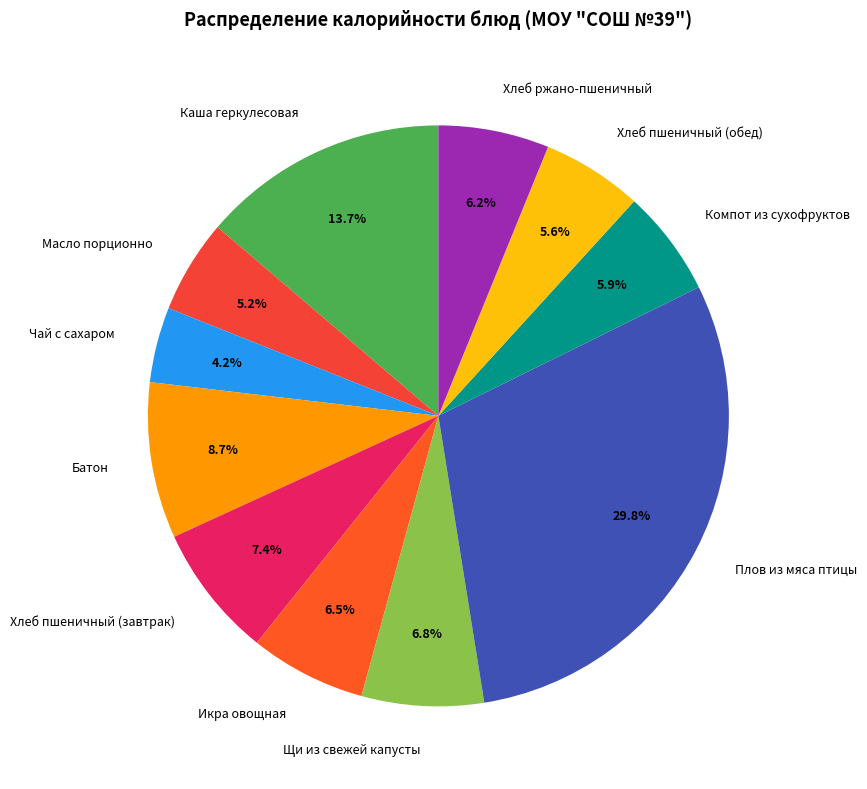

Between Батон and Компот из сухофруктов, which is larger?

Батон